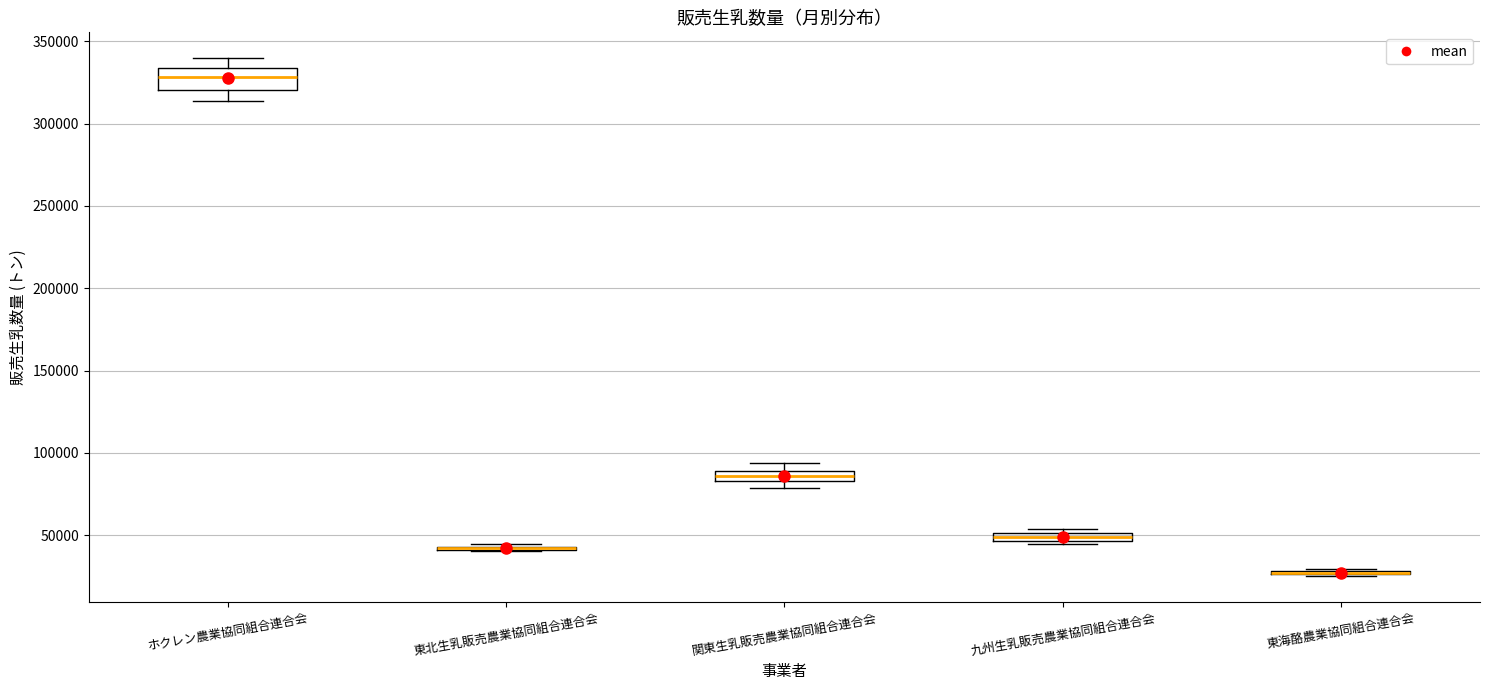

Where is the upper edge of the box for 九州生乳販売農業協同組合連合会 on the y-axis? The values are not printed on the chart, so give them approximately, as read against the axis.

50000